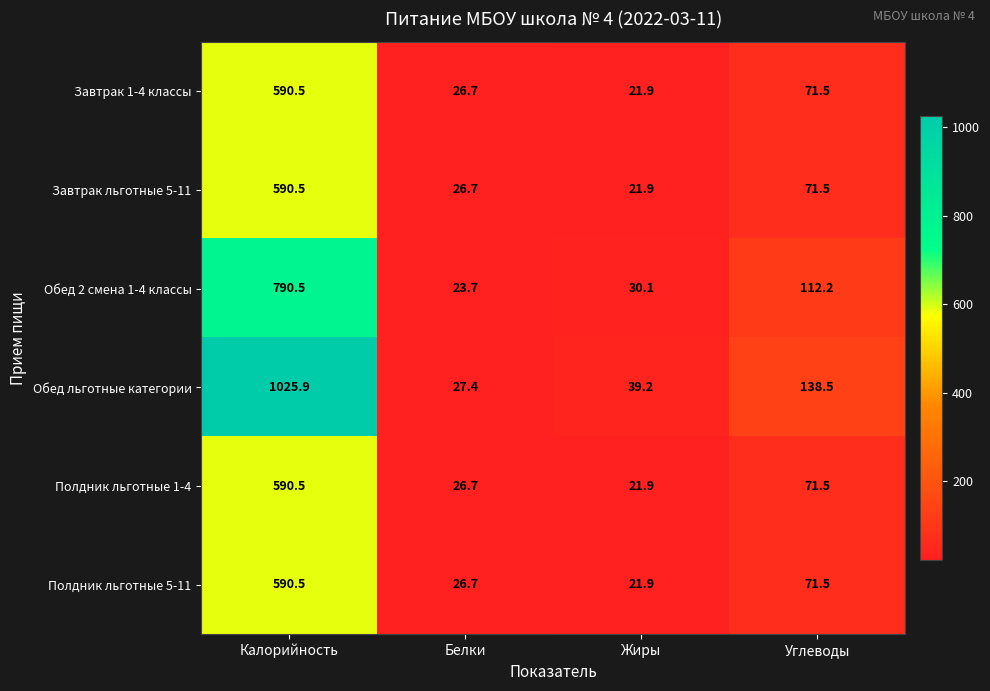

Which series has the largest range (max minus min)?

Обед льготные категории